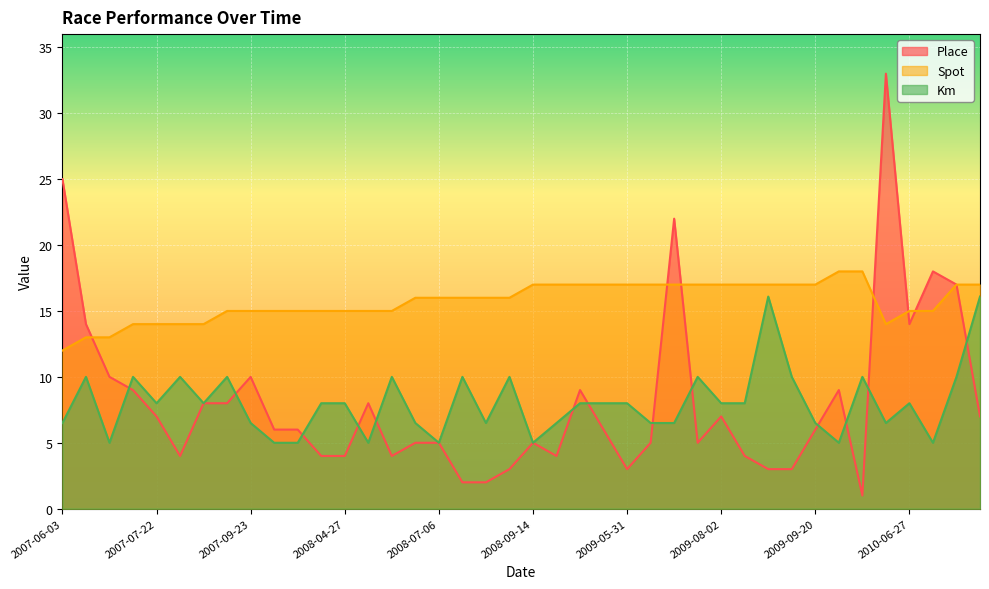

How many lines are shown in the chart?

3